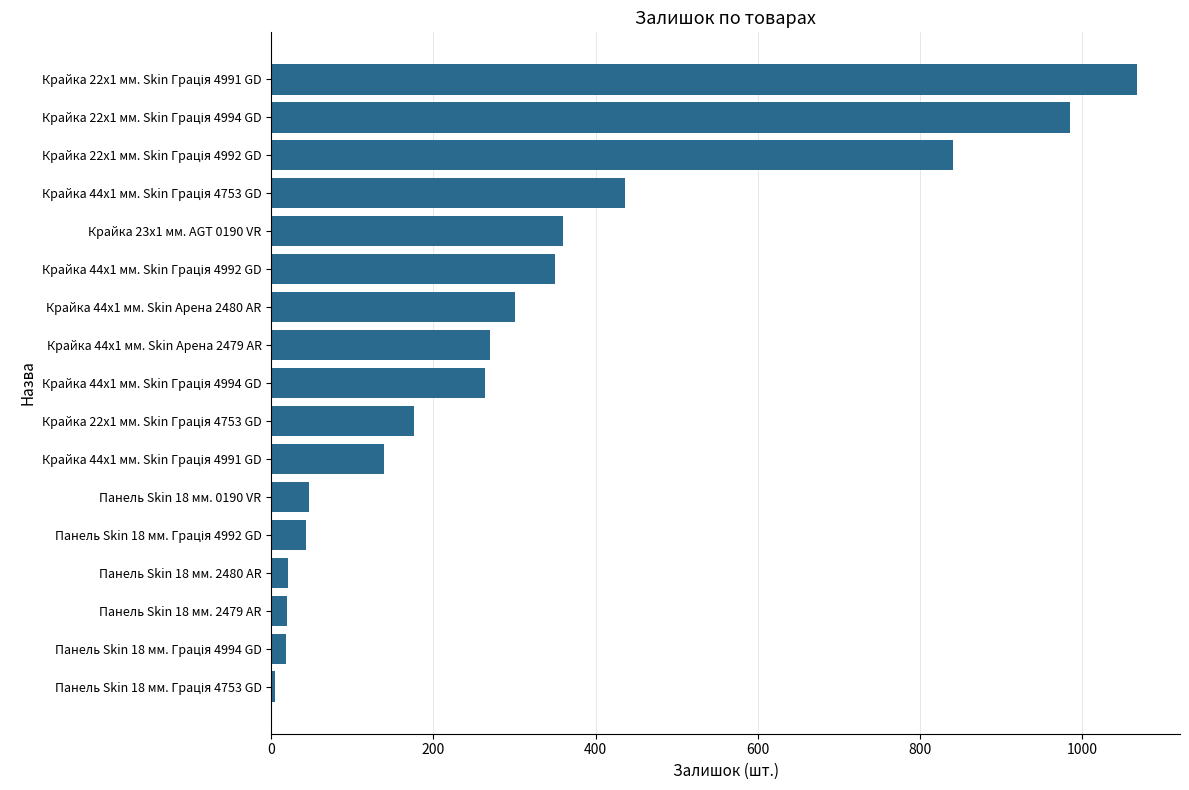

True or false: the data shows 360 at Крайка 23x1 мм. AGT 0190 VR.

True